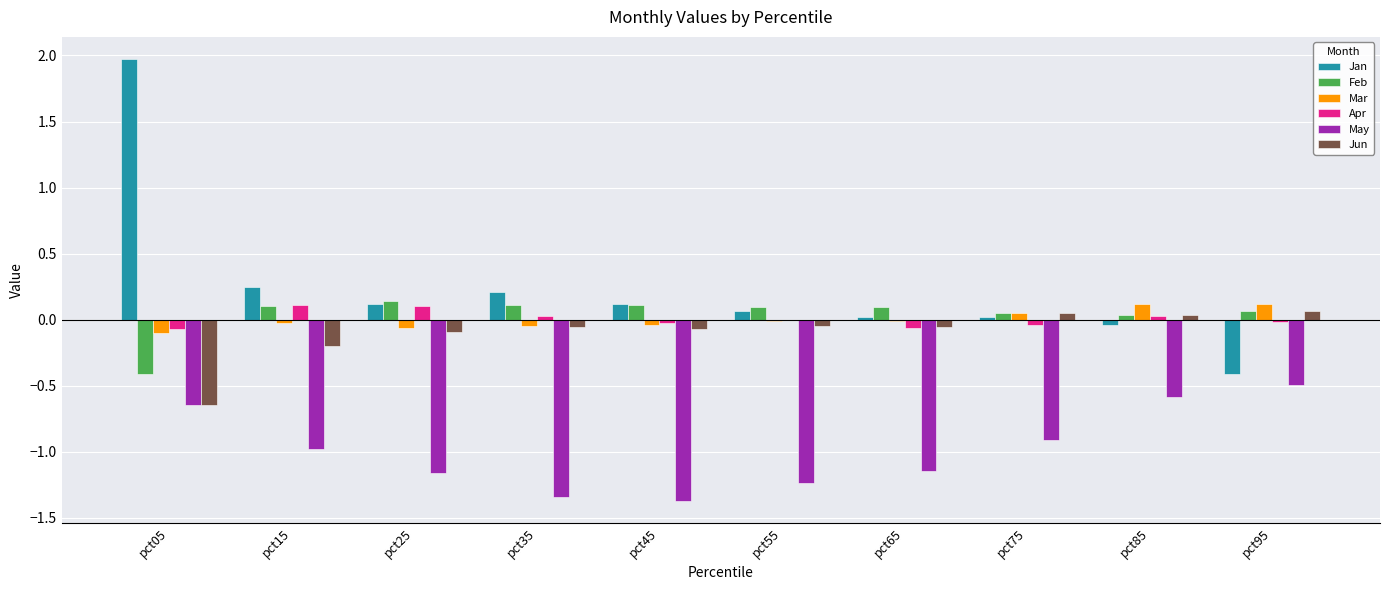

Which series has the widest spread of values?

Jan